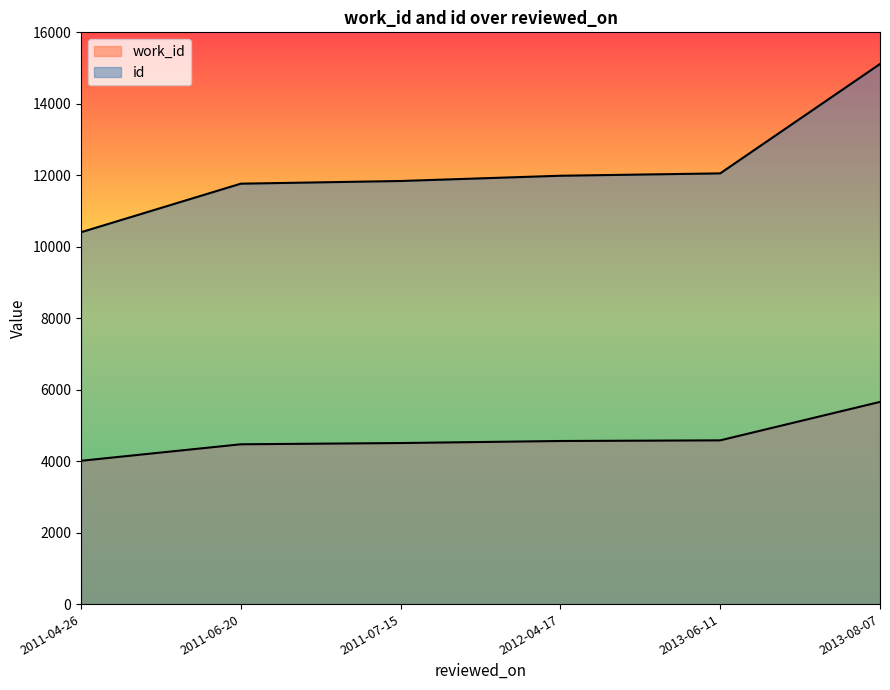

The work_id series shows 6499 at 2011-06-20. True or false?

False